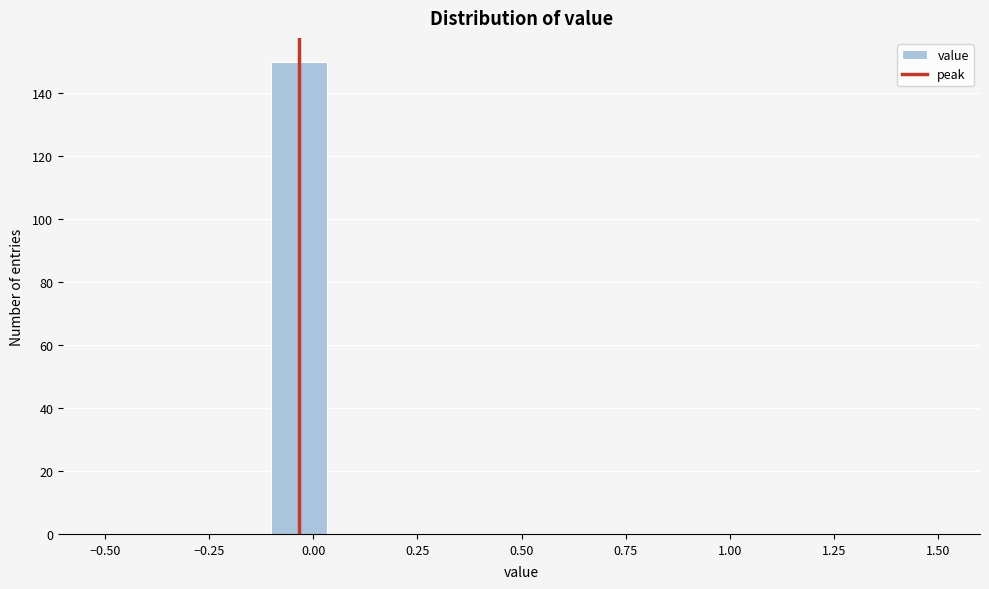

Around what value on the x-axis is the tallest bar? Give the approximate position of its centre, as read against the axis.

-0.05